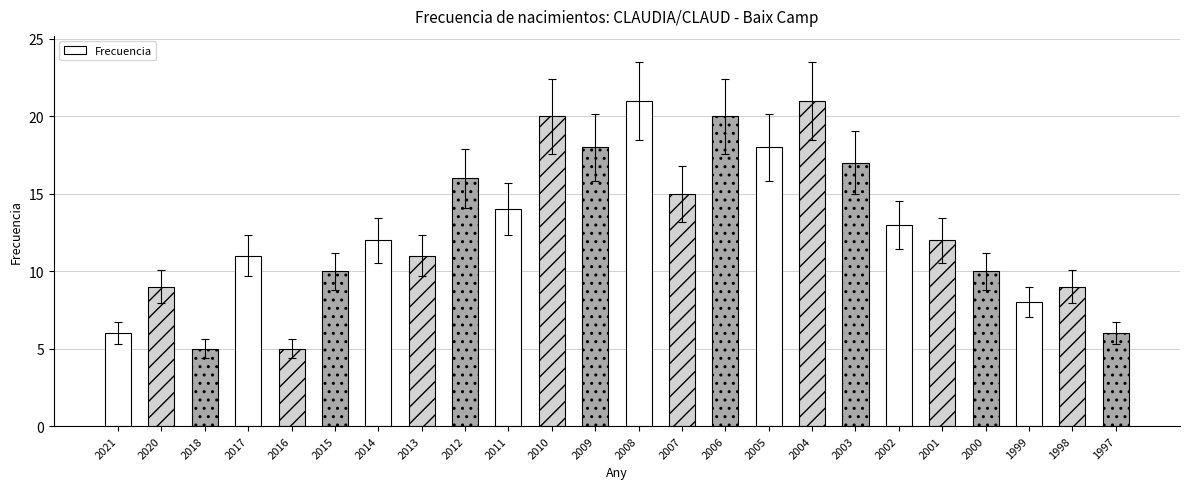

Reading right to left, transcribe all the data shown in this chart.

1997=6	1998=9	1999=8	2000=10	2001=12	2002=13	2003=17	2004=21	2005=18	2006=20	2007=15	2008=21	2009=18	2010=20	2011=14	2012=16	2013=11	2014=12	2015=10	2016=5	2017=11	2018=5	2020=9	2021=6